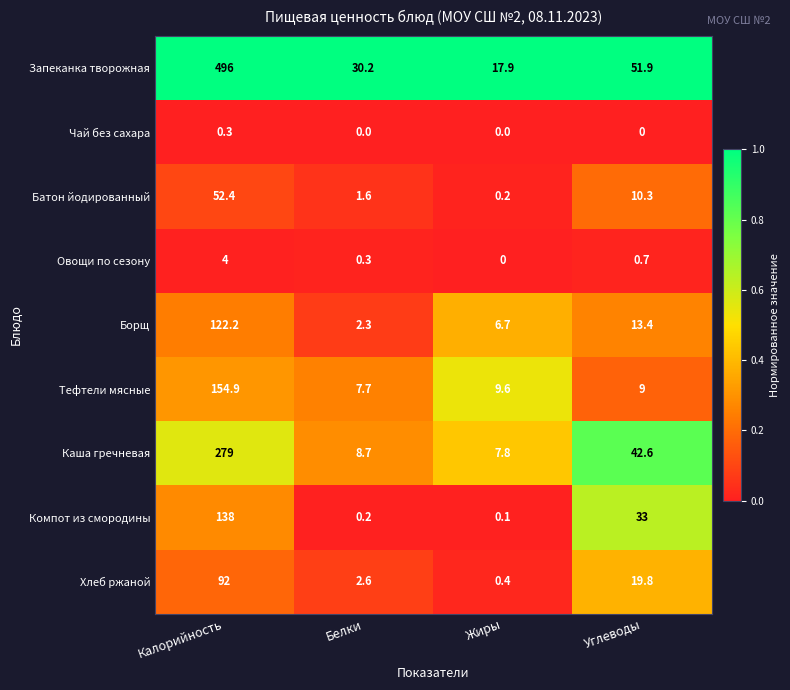

Is it true that Овощи по сезону equals 0.7 at Углеводы?

True